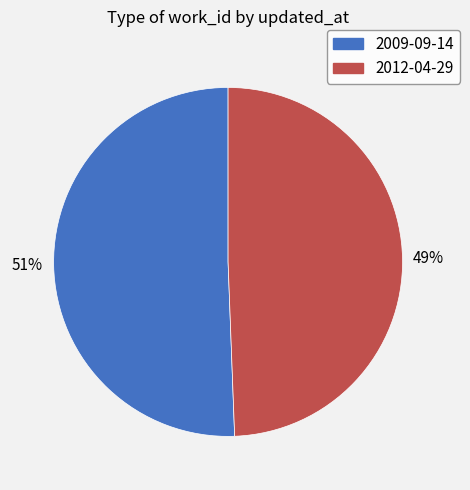

Which slice is the largest?

2009-09-14